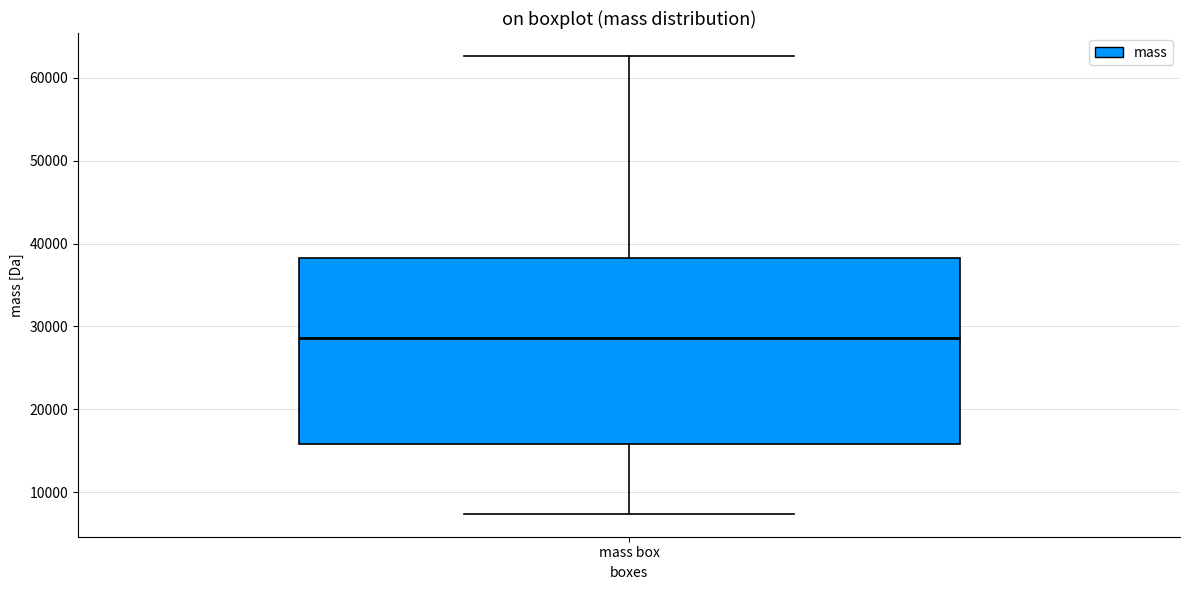

Transcribe this box plot: give where the median line is, the range the box spans, and where the two whiskers end, as read against the y-axis. The values are not printed on the chart, so give them approximately, as read against the axis.

median 29000, box 16000 to 38000, whiskers 7000 to 63000